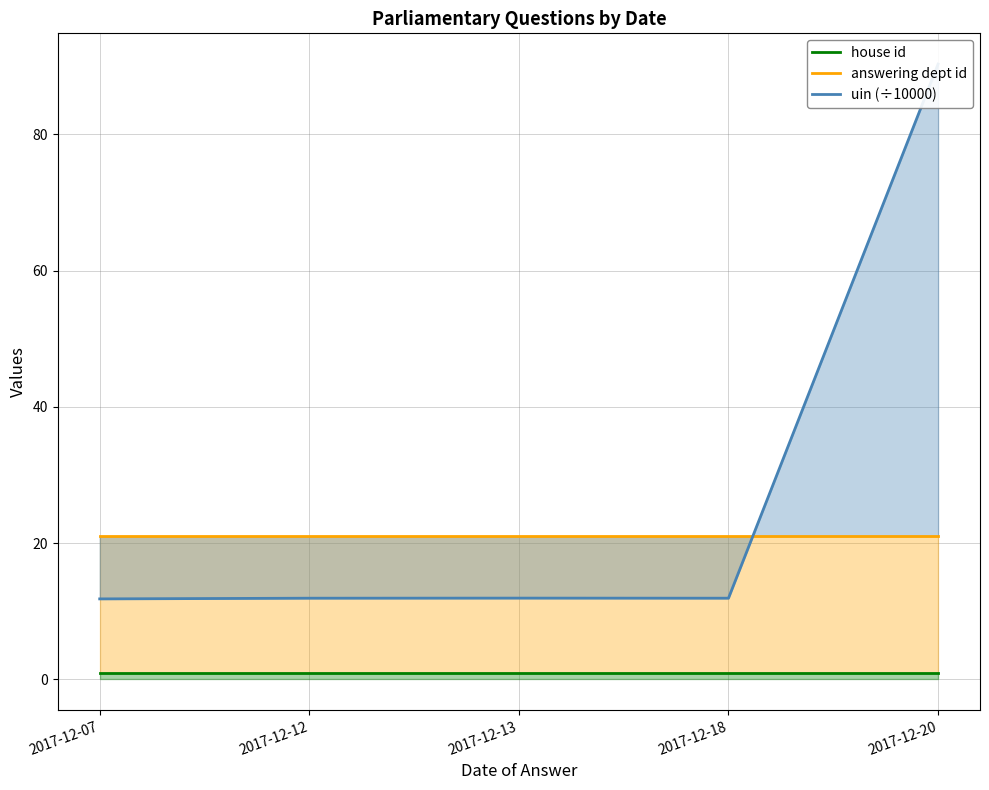

What is the total value across all series at 2017-12-12?

33.9